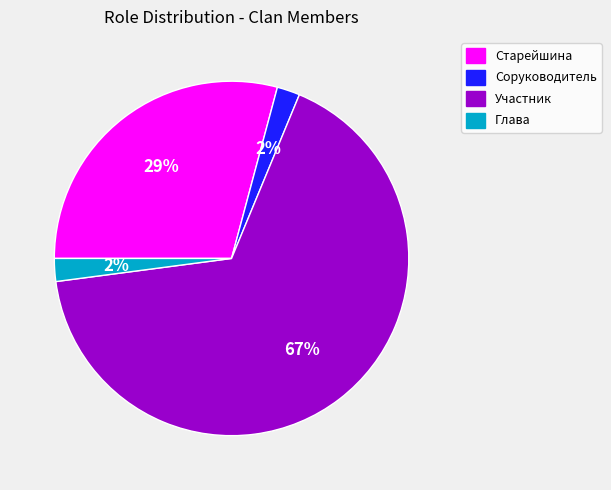

How many segments does this pie chart have?

4